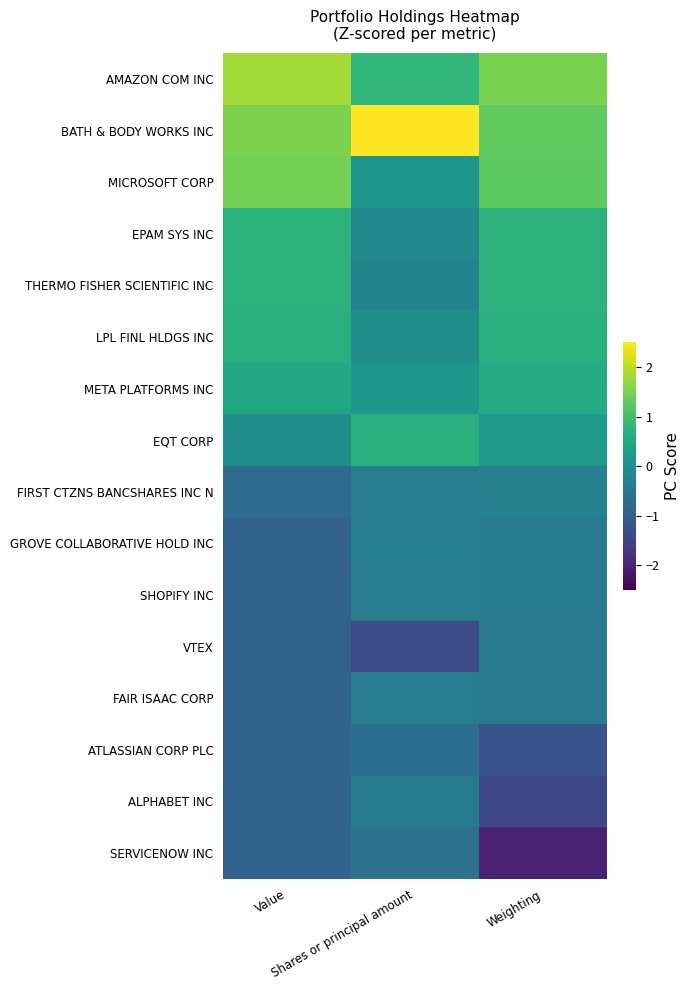

How many data points does each series have?

3